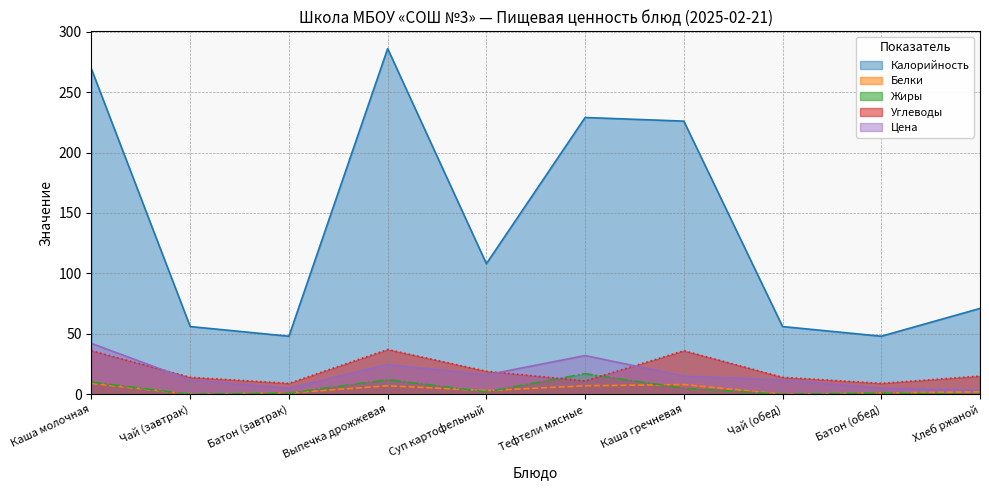

How many values in the Цена series are below 15?

5